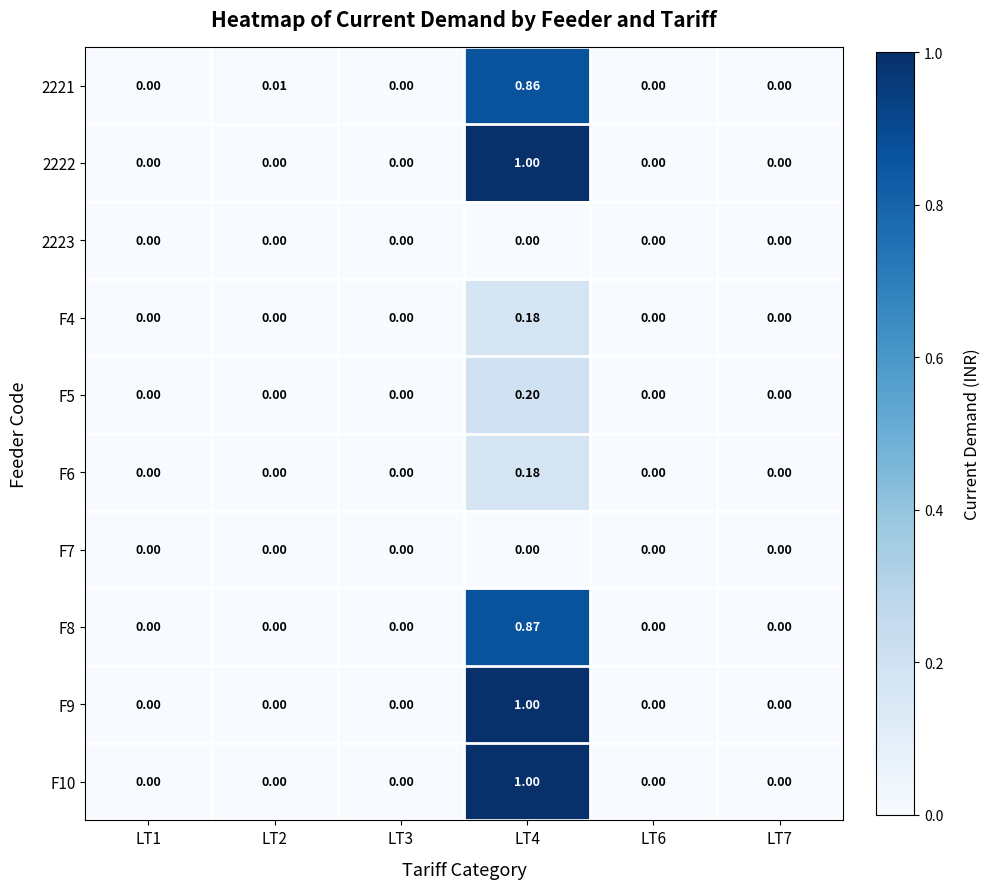

Between LT2 and LT7, which series saw the biggest shift?

2221